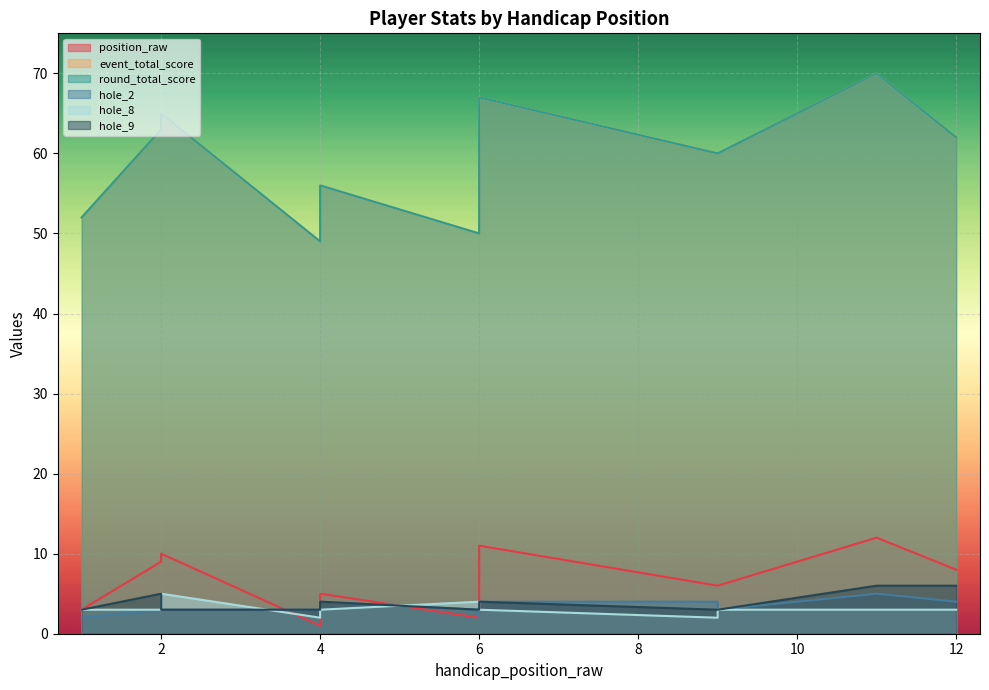

Which has a higher value, 9 or 9?

9